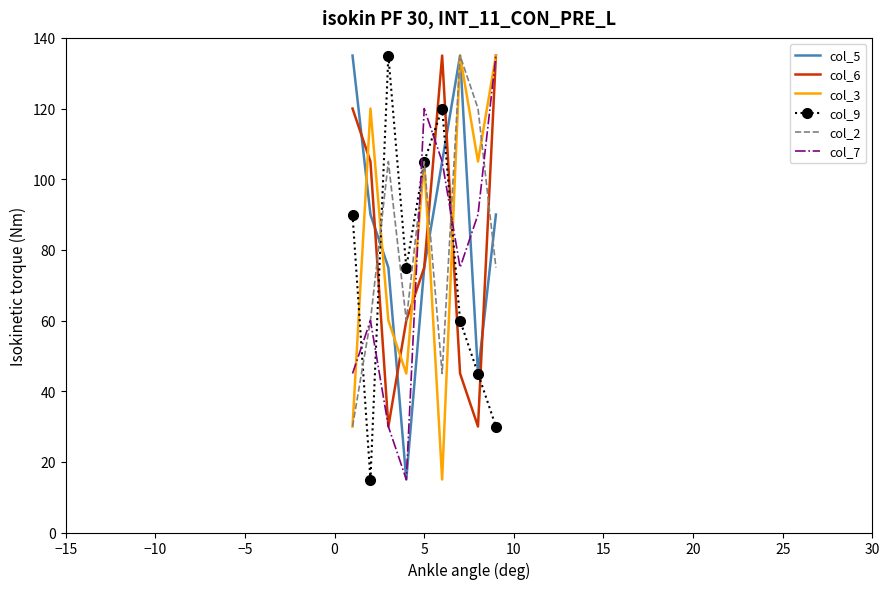

True or false: col_2 and col_3 cross at least once.

True